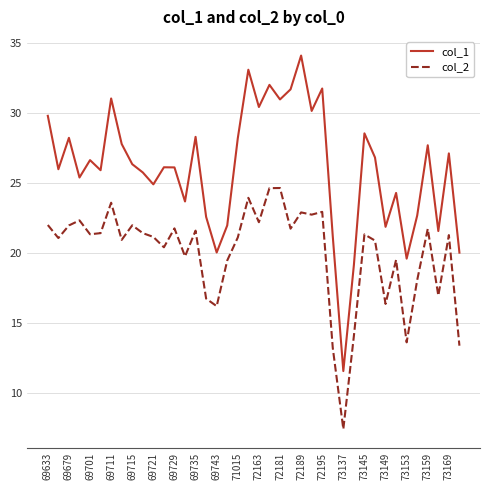

True or false: col_1 and col_2 intersect in this chart.

False